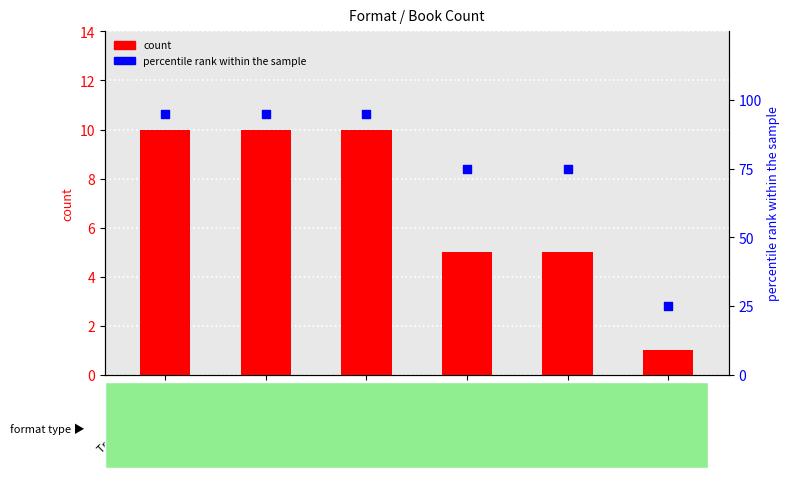

Which series reaches the minimum Y coordinate?

count